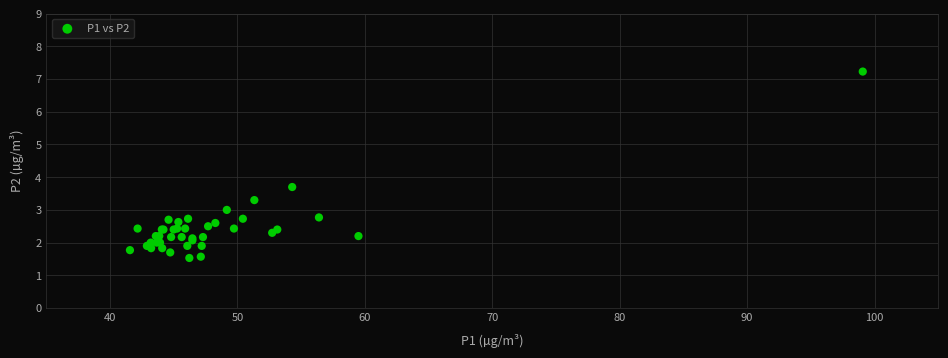

What Y value in the scatter plot is closest to 4?

3.7